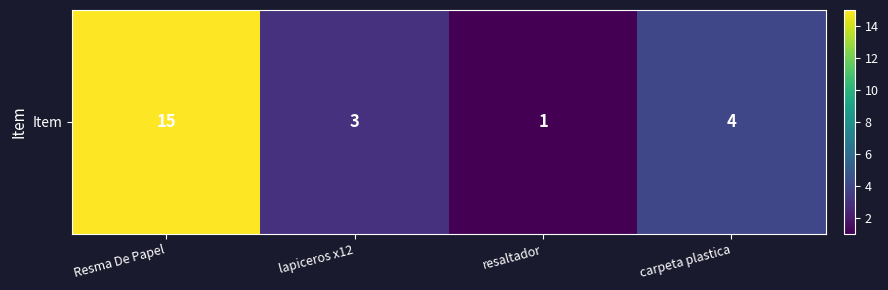

What is the smallest value displayed?

1